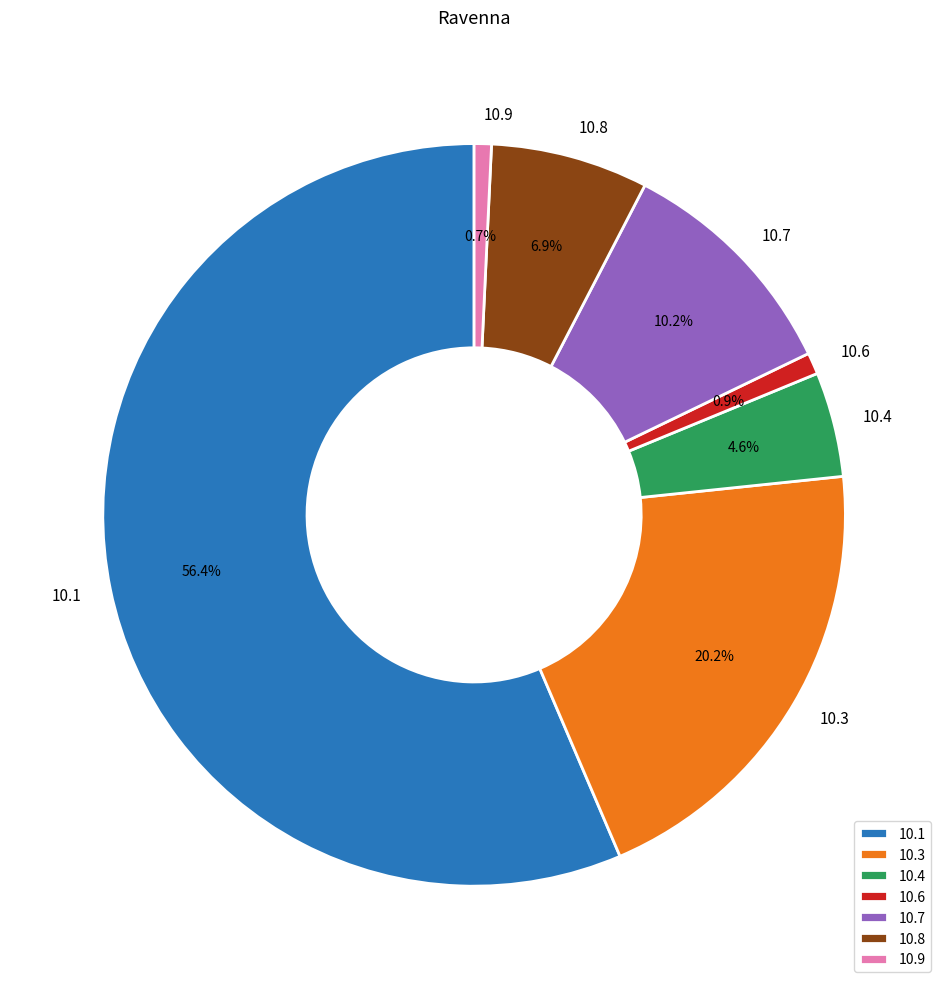

Count the number of slices in the pie.

7